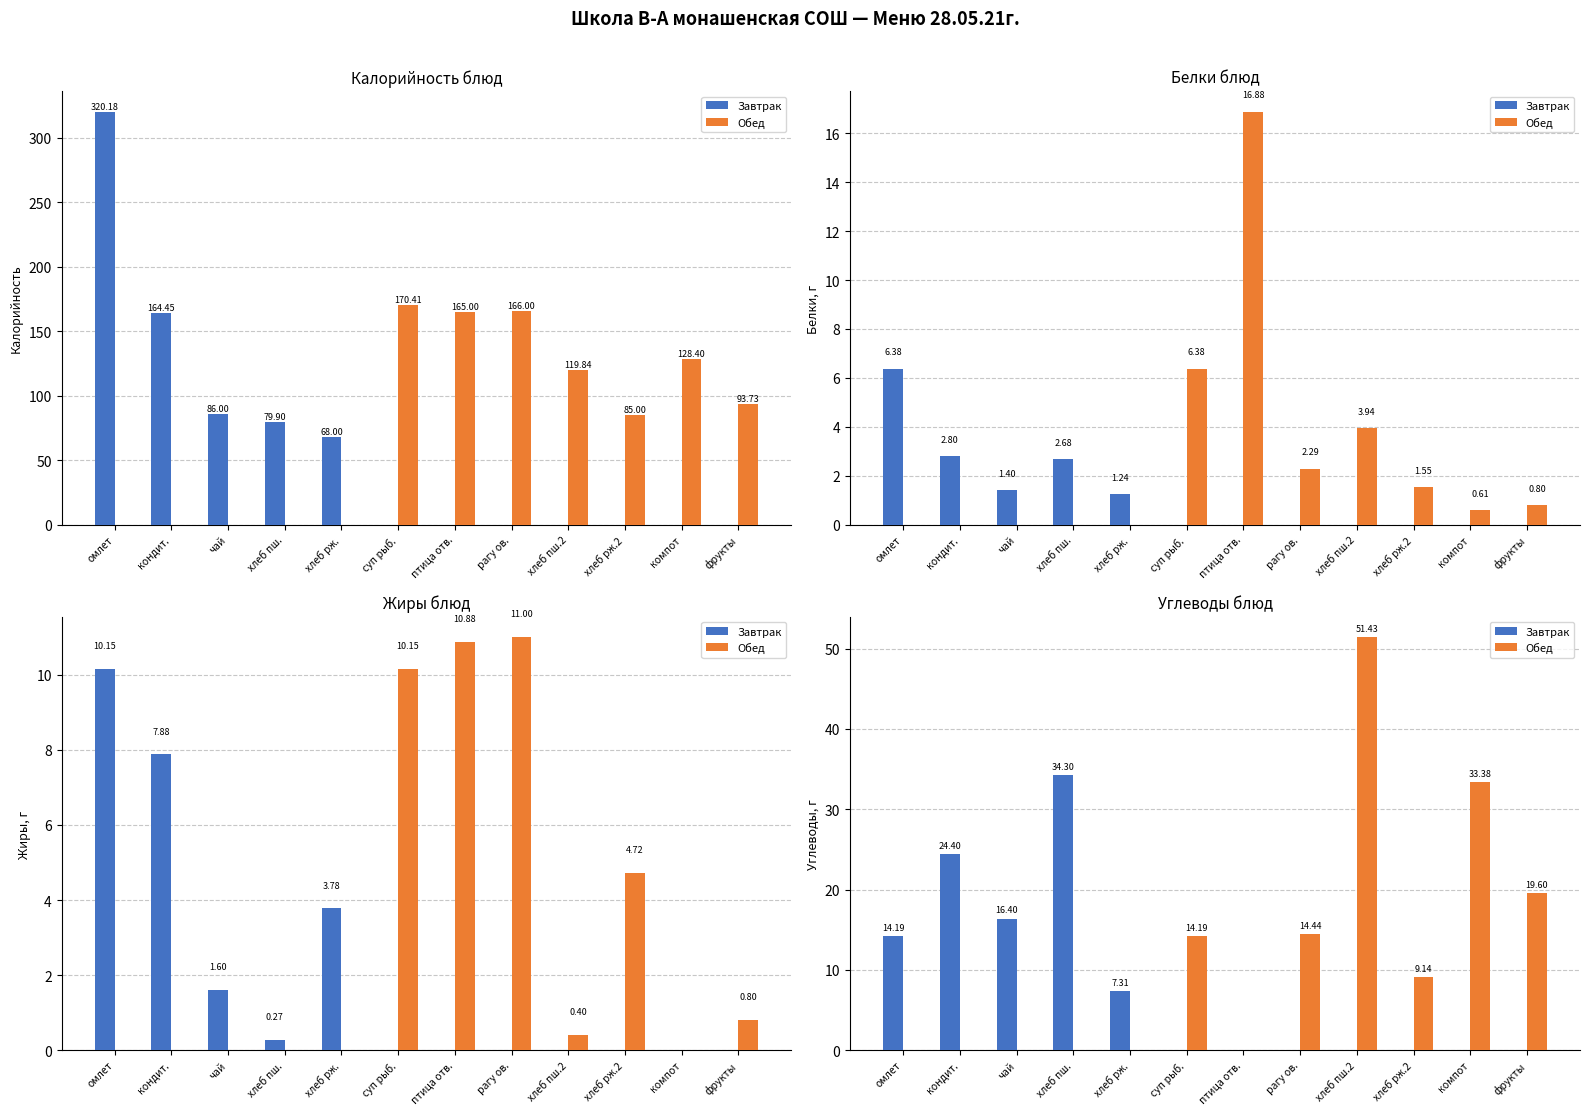

What is the value of the Завтрак bar at the 4th from the left?

34.3